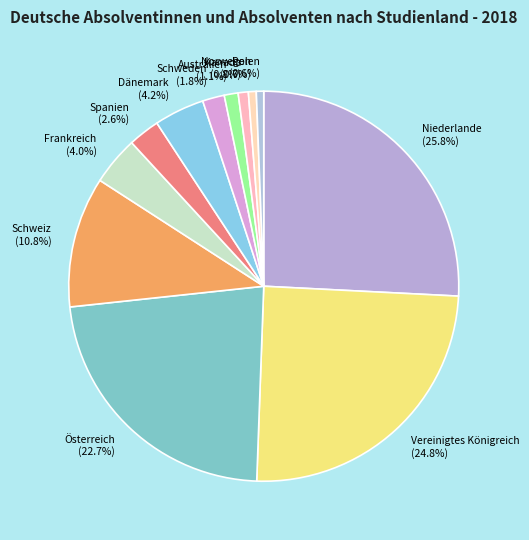

Does Vereinigtes Königreich account for over 50% of the chart?

No